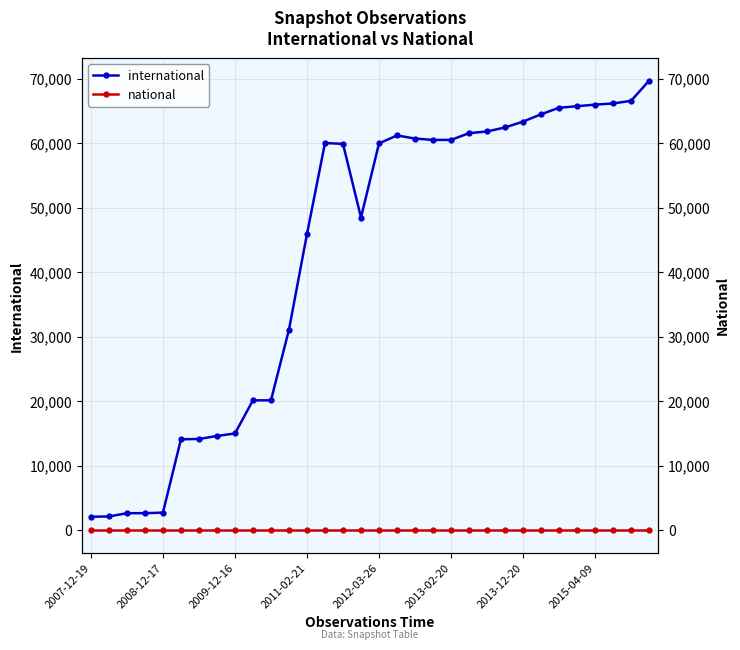

True or false: national has a value of 0 at 17.

True